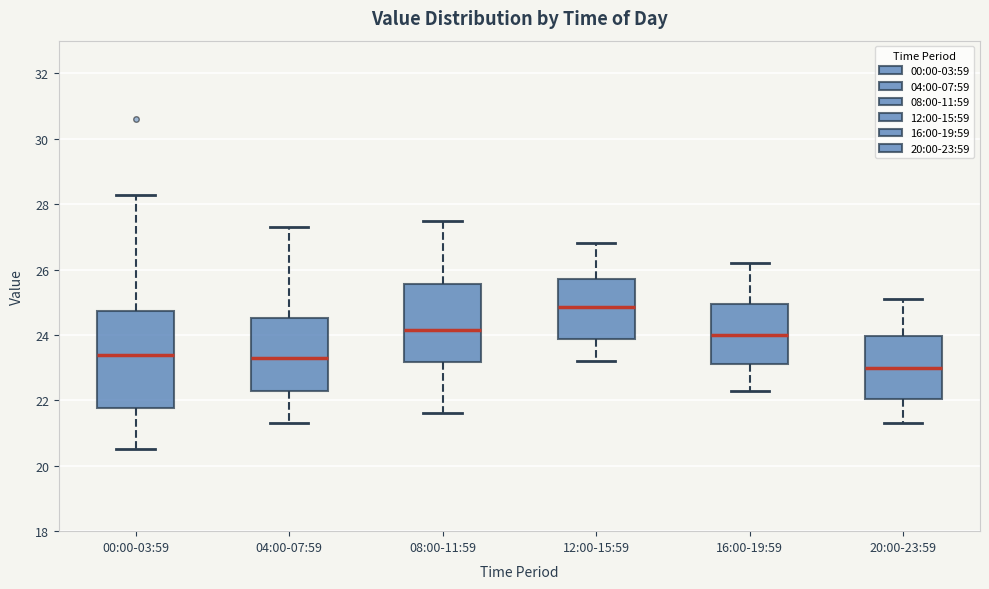

Reading left to right, transcribe this box plot: for each box, give where its median line is, the range the box spans, and where its two whiskers end, as read against the y-axis. The values are not printed on the chart, so give them approximately, as read against the axis.

00:00-03:59: median 23.4, box 21.8 to 24.8, whiskers 20.6 to 28.2
04:00-07:59: median 23.4, box 22.2 to 24.6, whiskers 21.4 to 27.4
08:00-11:59: median 24.2, box 23.2 to 25.6, whiskers 21.6 to 27.6
12:00-15:59: median 24.8, box 23.8 to 25.8, whiskers 23.2 to 26.8
16:00-19:59: median 24.0, box 23.2 to 25.0, whiskers 22.4 to 26.2
20:00-23:59: median 23.0, box 22.0 to 24.0, whiskers 21.4 to 25.2